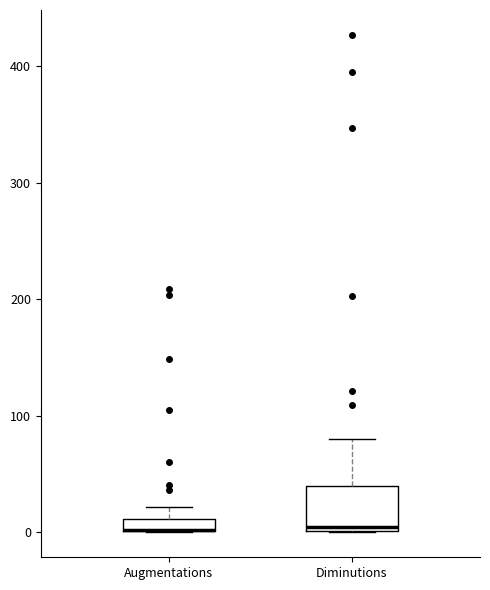

Where is the lower edge of the box for Diminutions on the y-axis? The values are not printed on the chart, so give them approximately, as read against the axis.

0